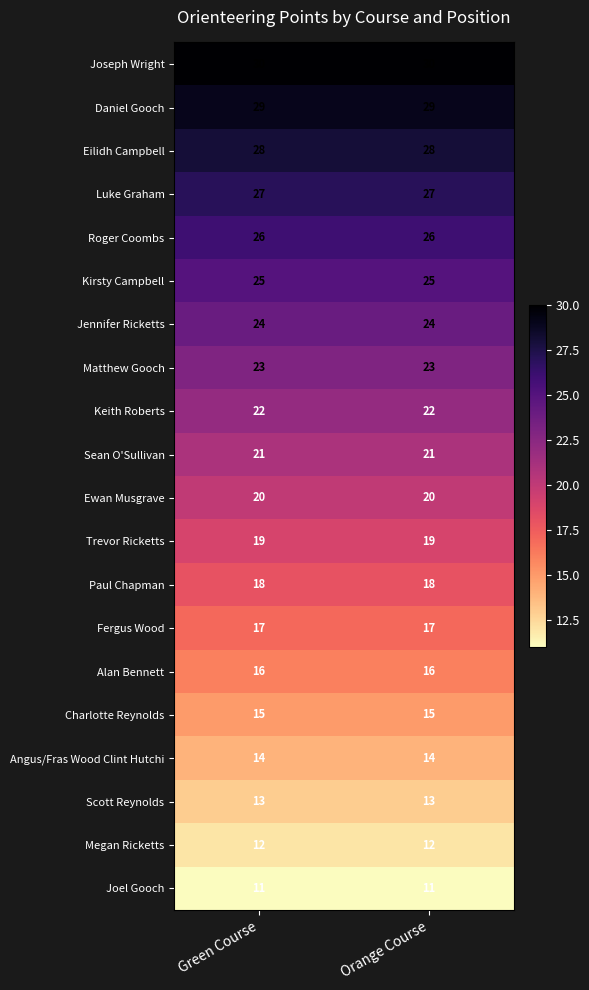

Read the Luke Graham value at Orange Course.

27